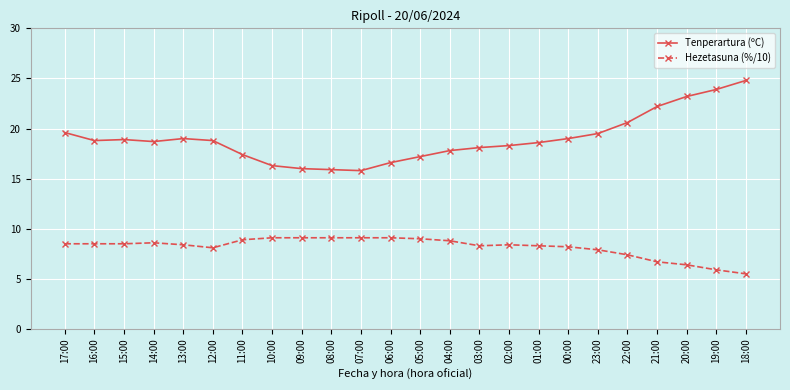

The value of Hezetasuna (%/10) at 06:00 is 9.1. True or false?

True